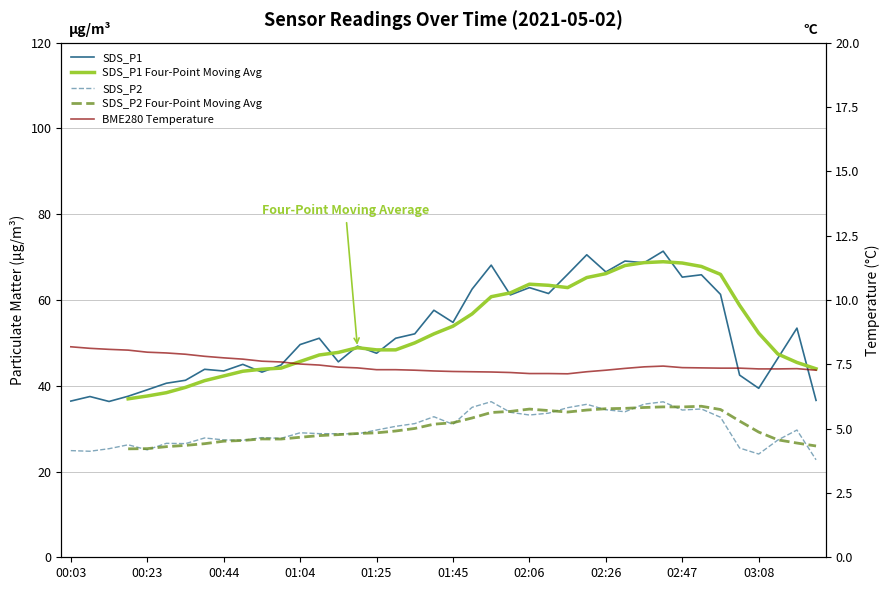

The SDS_P1 Four-Point Moving Avg series shows 52.1 at 19. True or false?

True